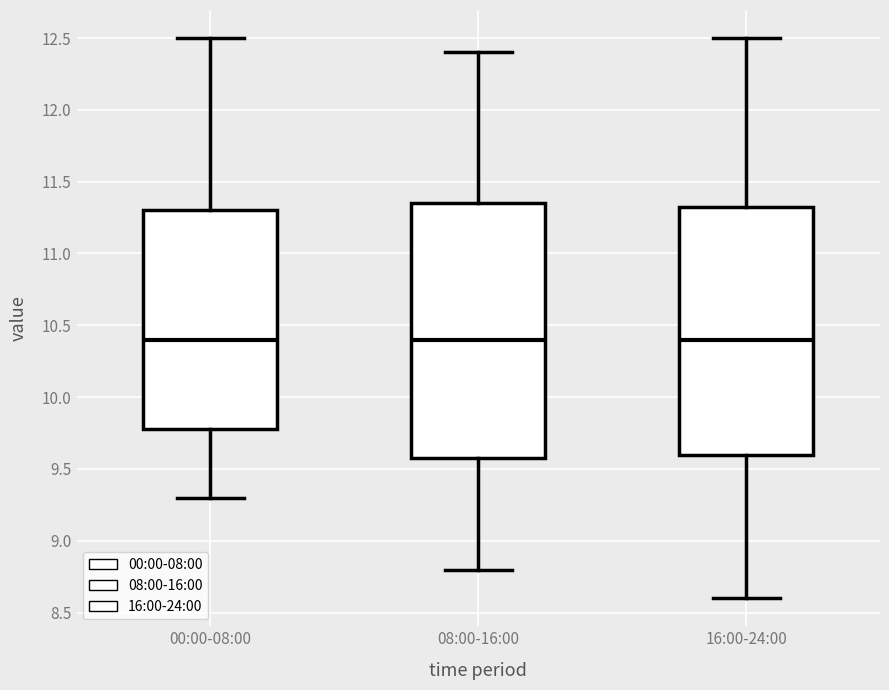

Where does the upper whisker of the box for 00:00-08:00 end on the y-axis? The values are not printed on the chart, so give them approximately, as read against the axis.

12.50